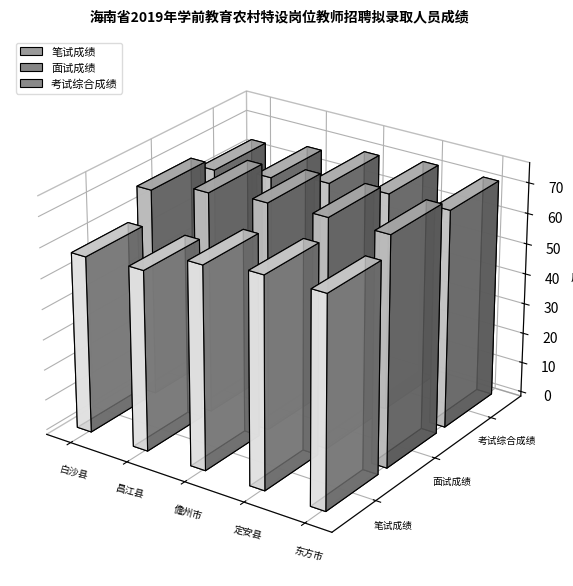

At which category is the sum across all series the highest?

定安县